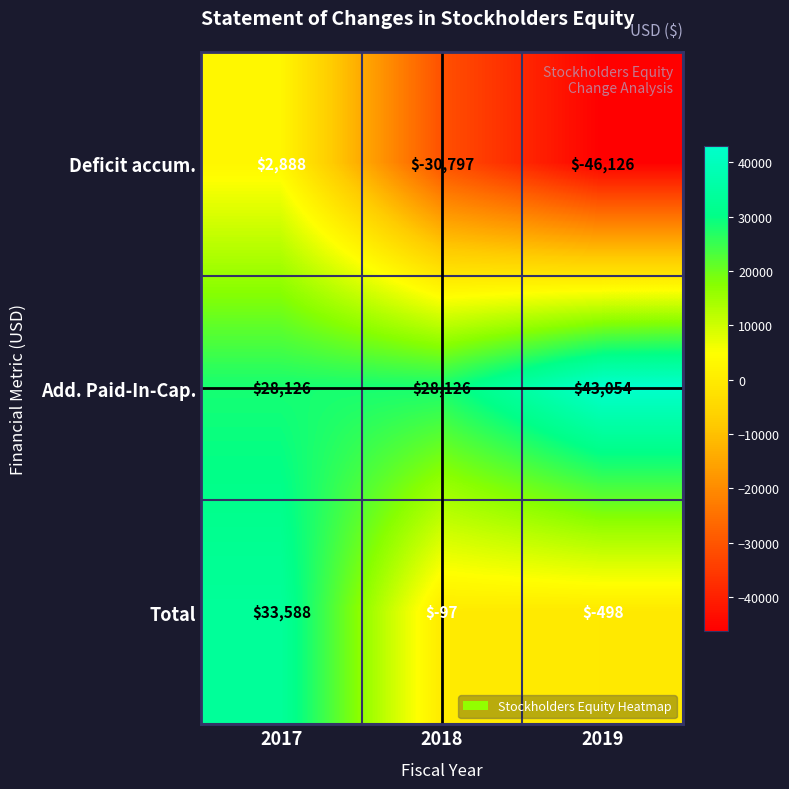

What is the smallest value displayed?

-46126